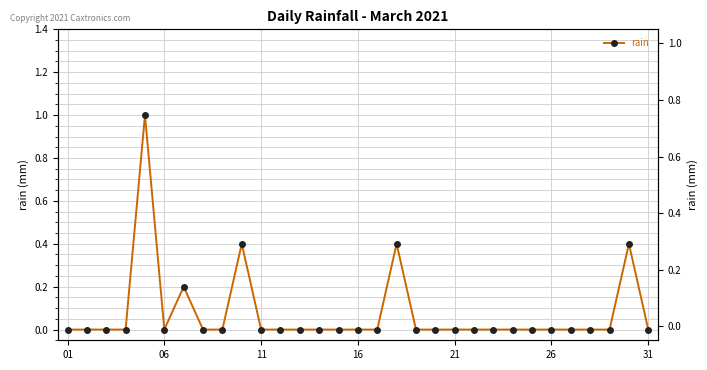

How many values are between 0 and 1?

31